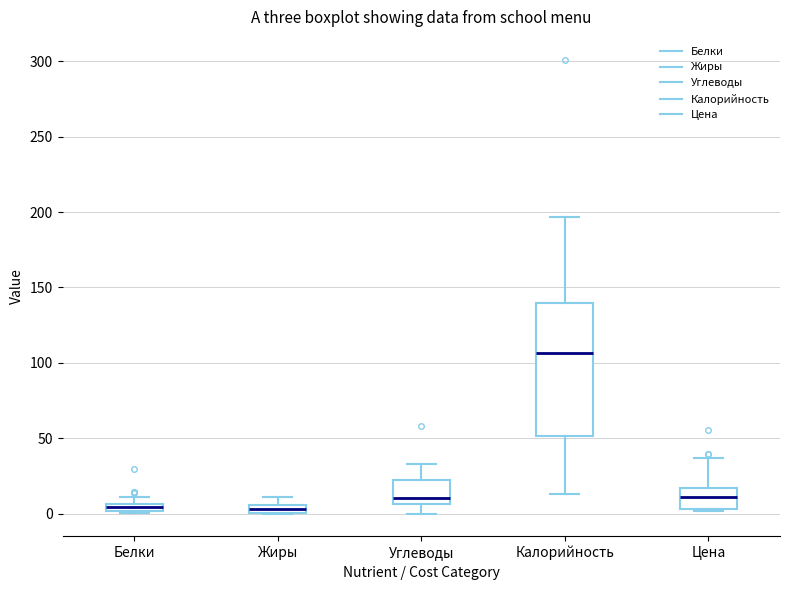

Which box is the tallest, from its lower edge to its upper edge?

Калорийность